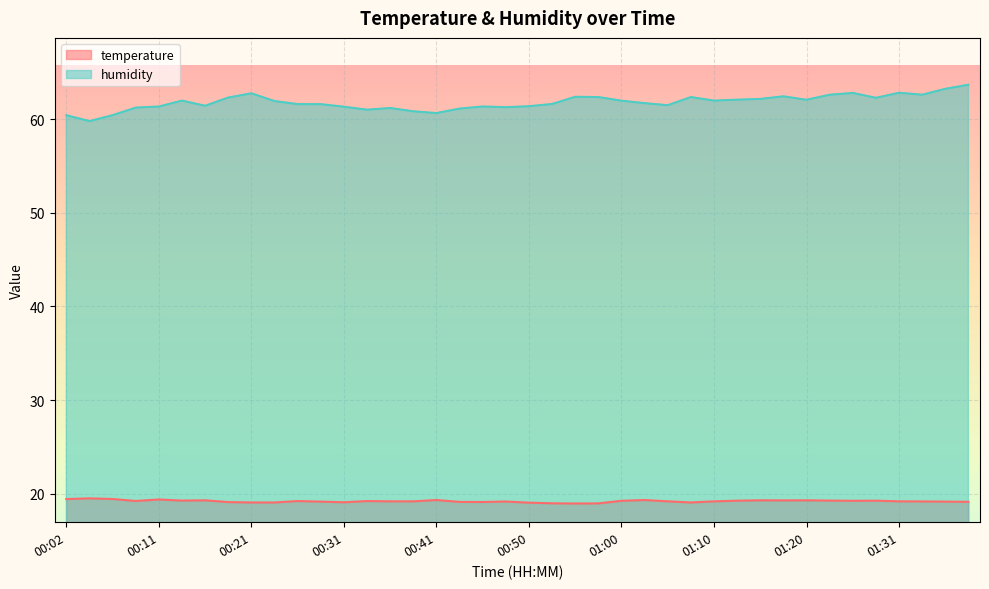

At 00:09, list the series in order from smallest to largest.

temperature, humidity